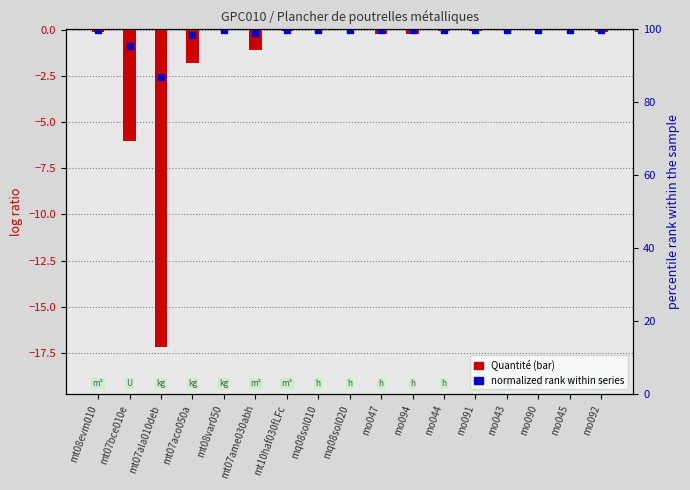

Which series reaches the minimum Y coordinate?

Quantité (log ratio)